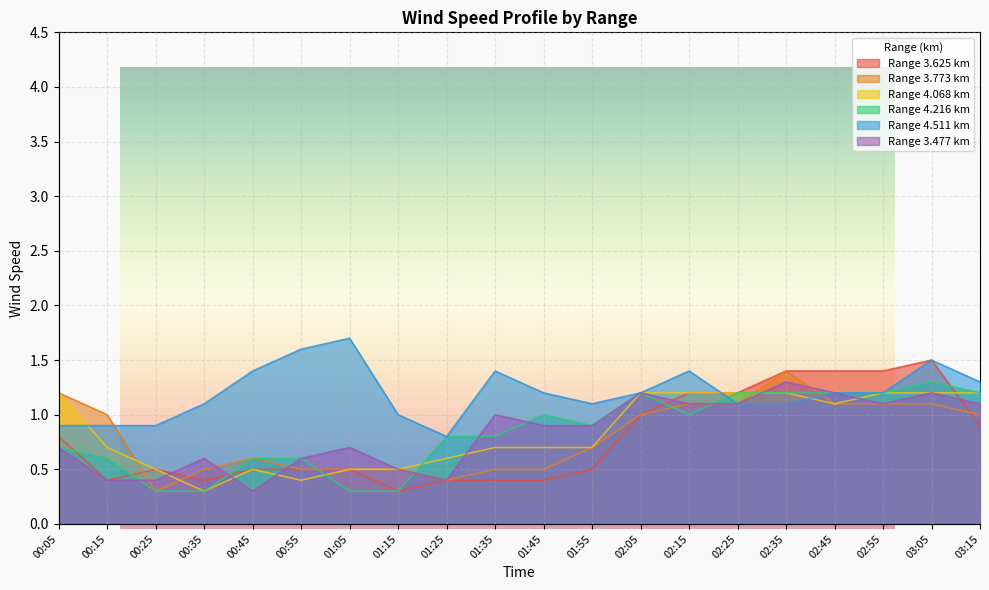

Rank the series at 02:35 from lowest to highest value.

4.511, 4.068, 4.216, 3.477, 3.625, 3.773